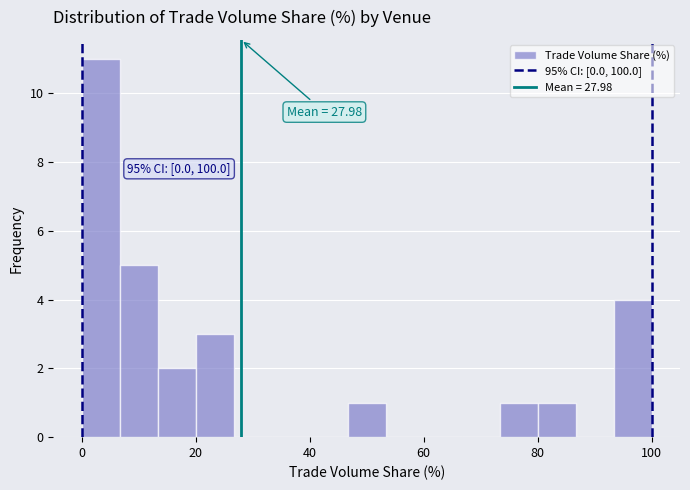

Around what value on the x-axis is the tallest bar? Give the approximate position of its centre, as read against the axis.

4